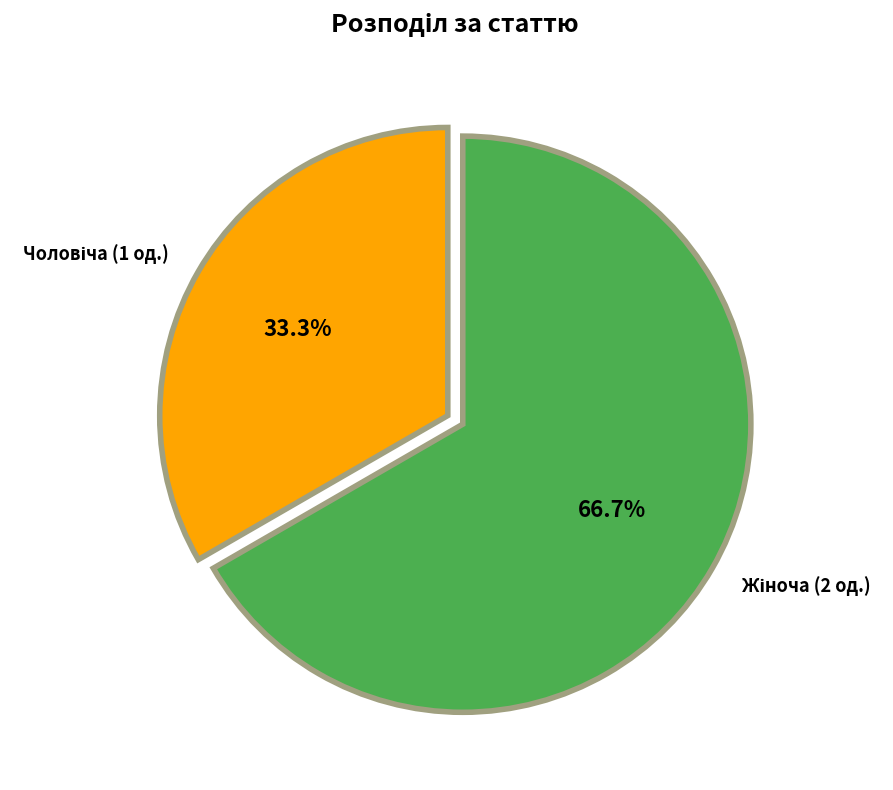

To the nearest percent, what is the difference between the largest and smallest slice percentages?

33%